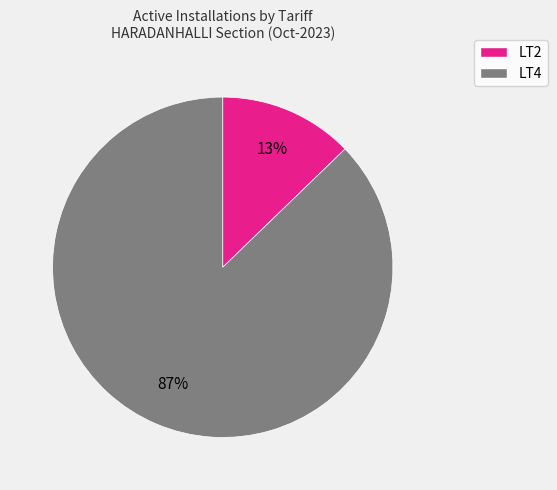

How many slices are in this pie chart?

2